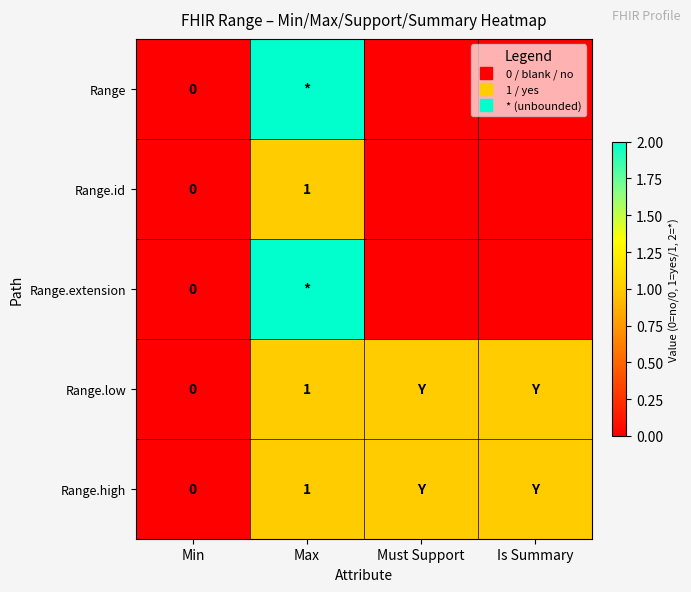

Rank the categories by Range.extension value from lowest to highest.

Min, Must Support, Is Summary, Max